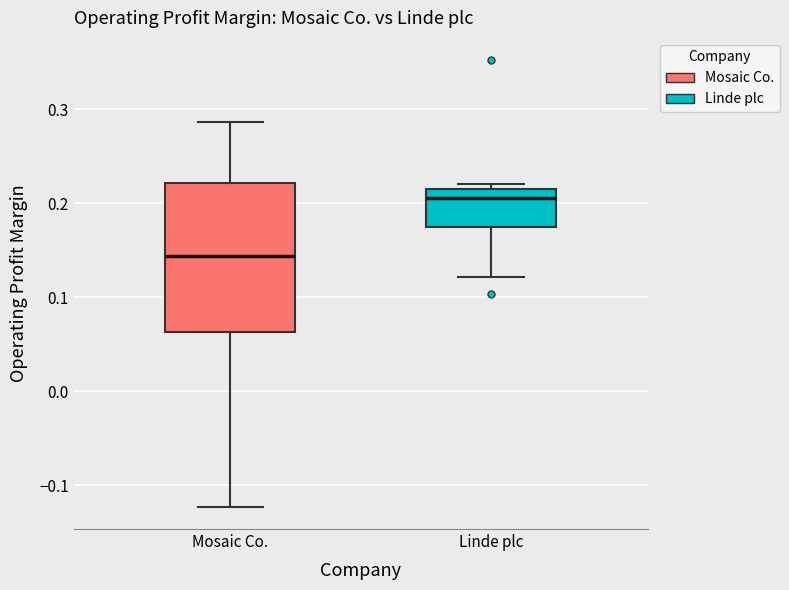

Which box is the tallest, from its lower edge to its upper edge?

Mosaic Co.